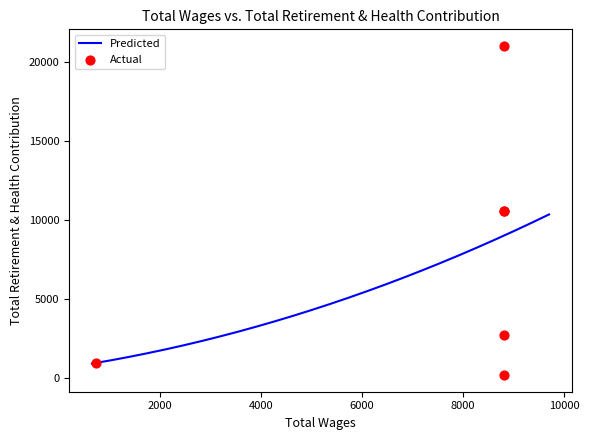

What is the change in value from 8820.0 to 8820.0?

-18265